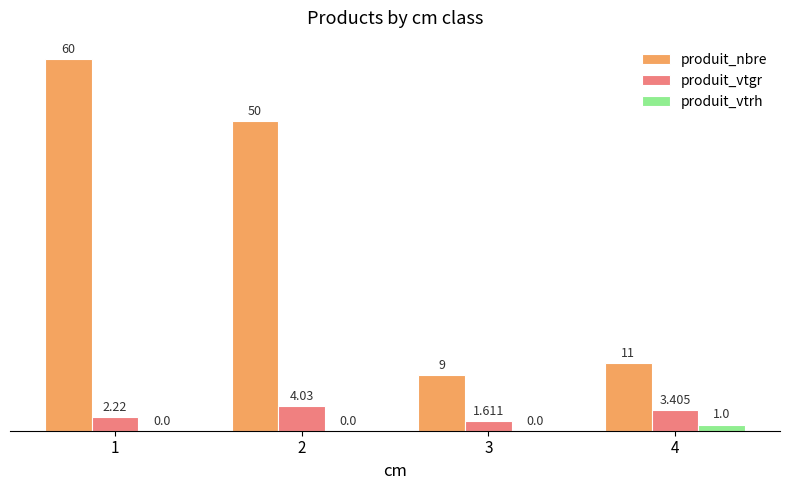

Is the value of produit_vtgr at 2 greater than the value of produit_nbre at 3?

No